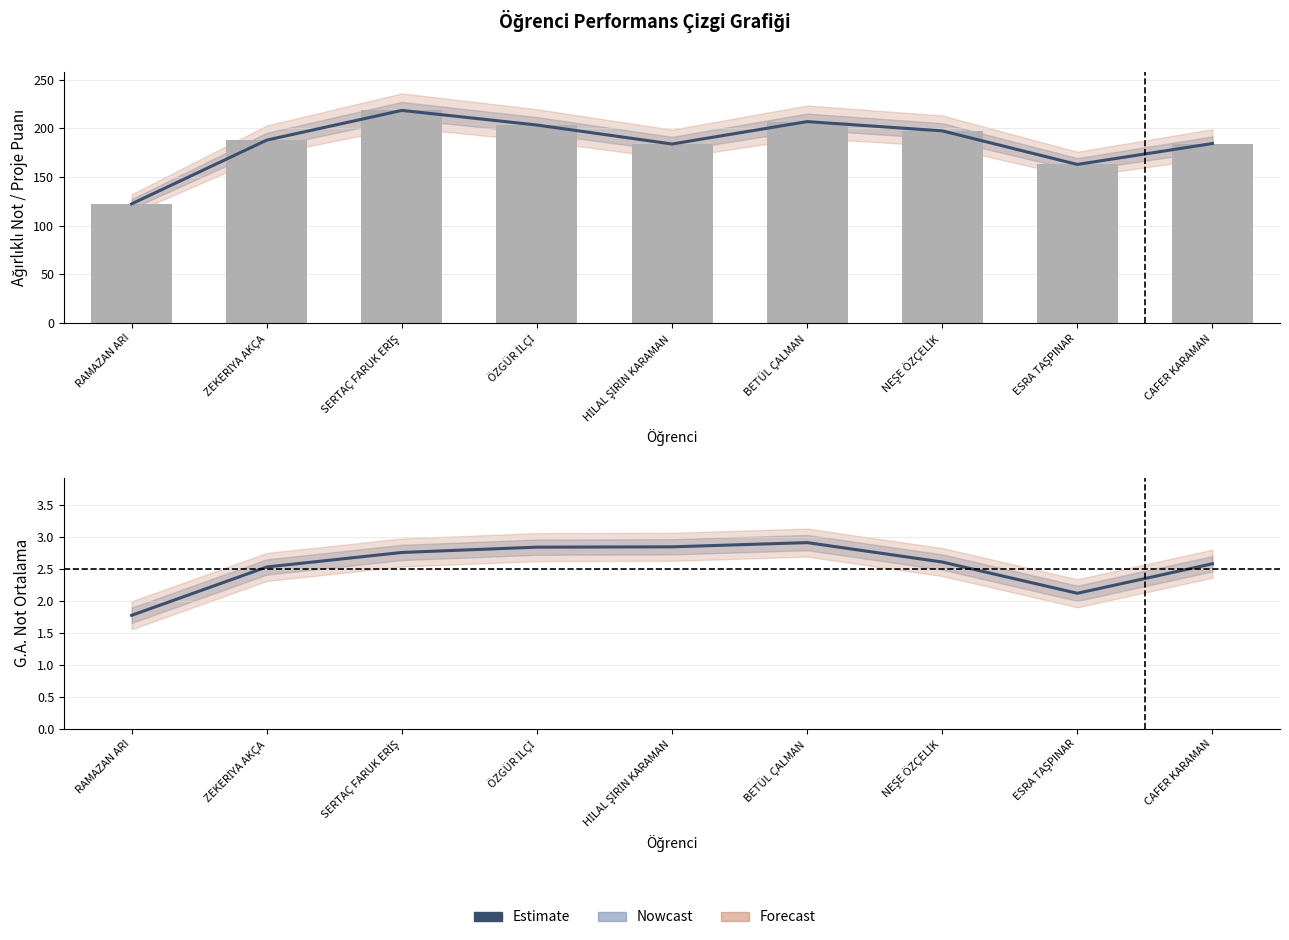

What is the label of the 4th bar from the left?

ÖZGÜR İLÇİ